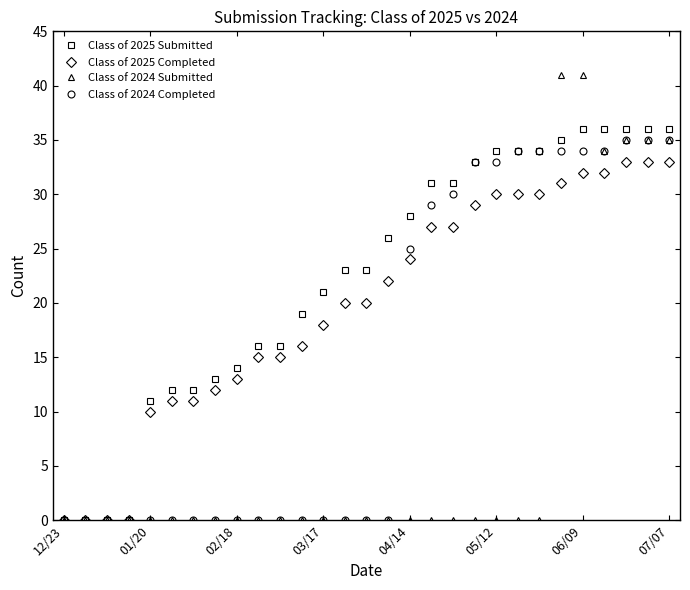

Count the number of categories in the chart.

29